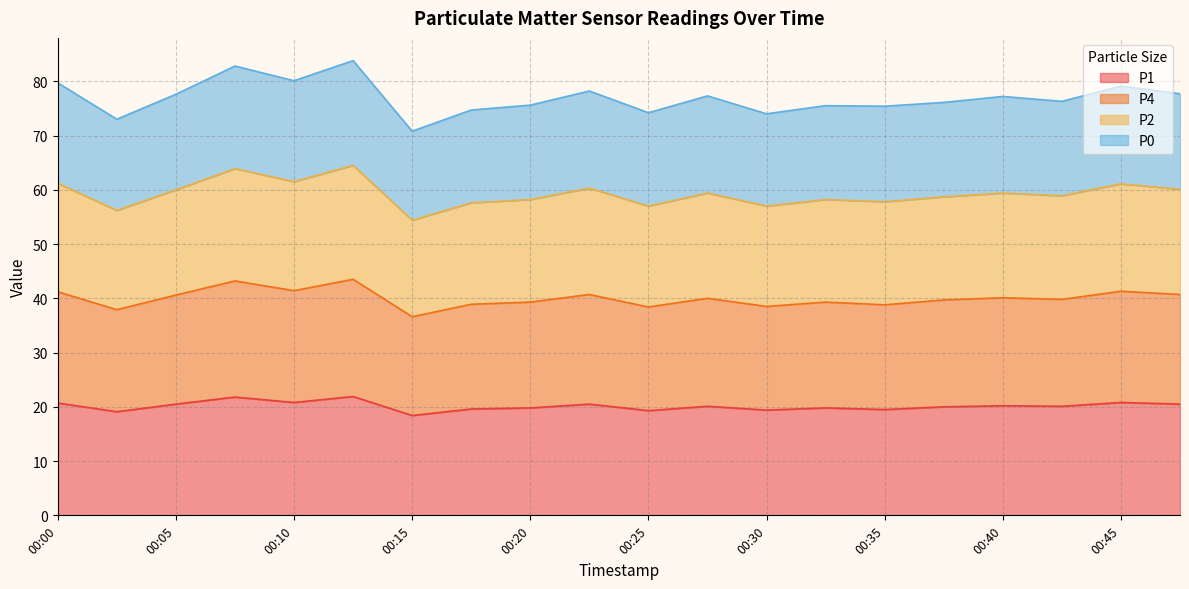

In P2, how many points are higher than both neighbors (excluding endpoints)?

7